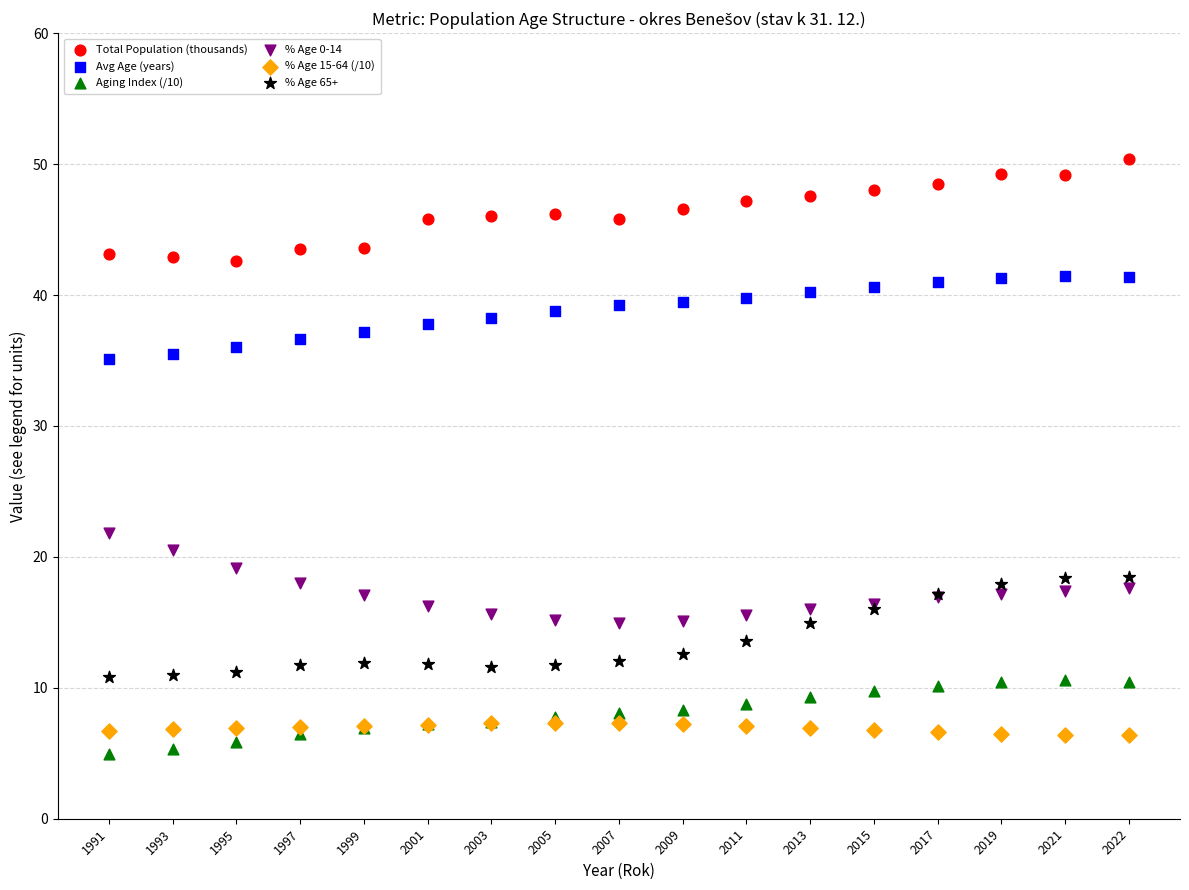

Across all series, what Y value is closest to 27?

21.8